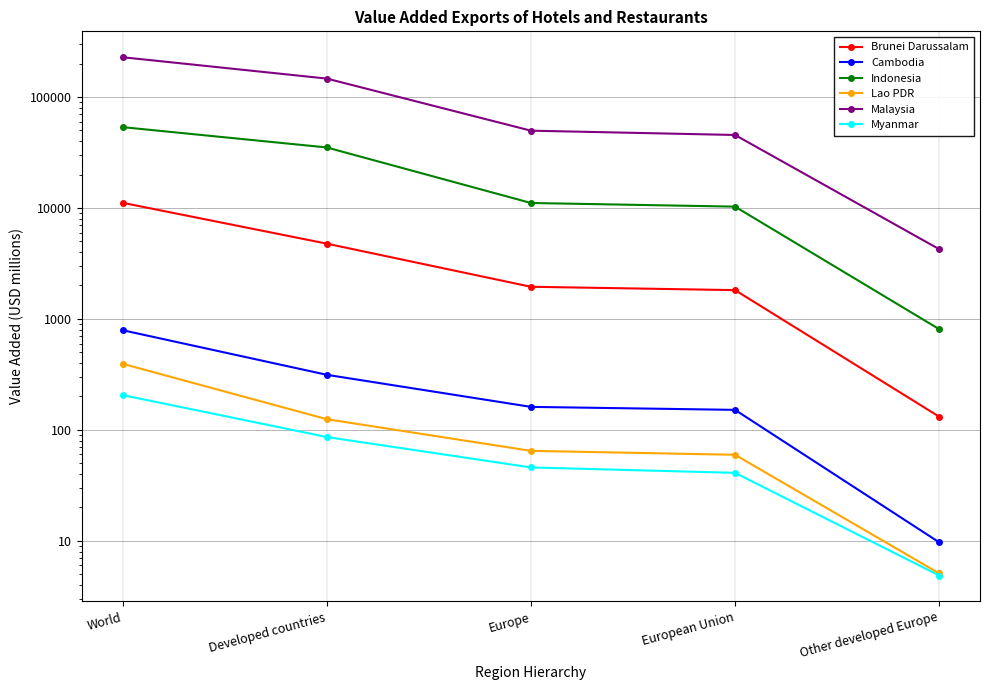

What is the value of the Brunei Darussalam point at the 1st from the left?

11121.0